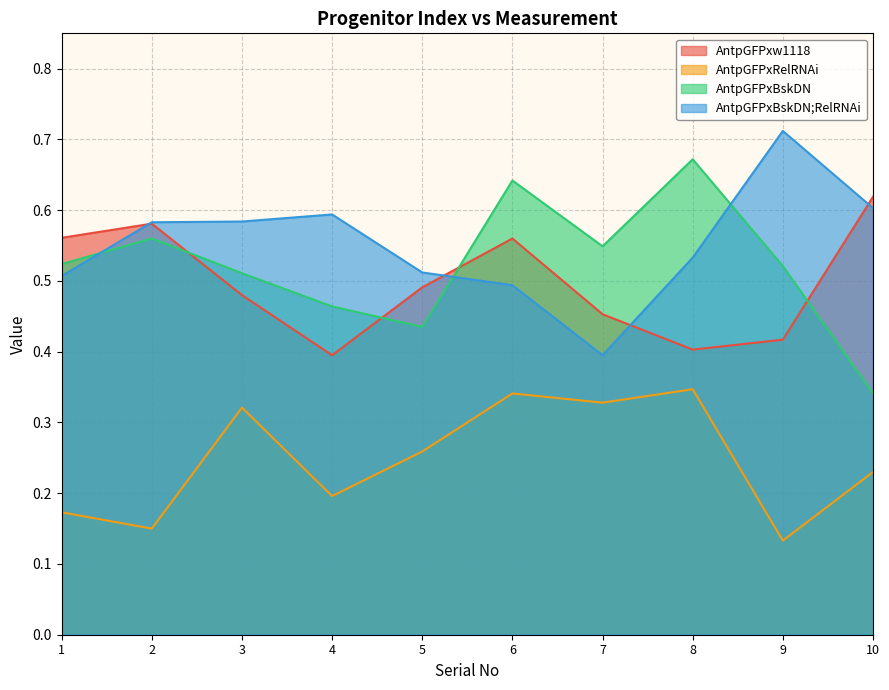

Is the value of AntpGFPxBskDN at 2 greater than the value of AntpGFPxBskDN;RelRNAi at 8?

Yes